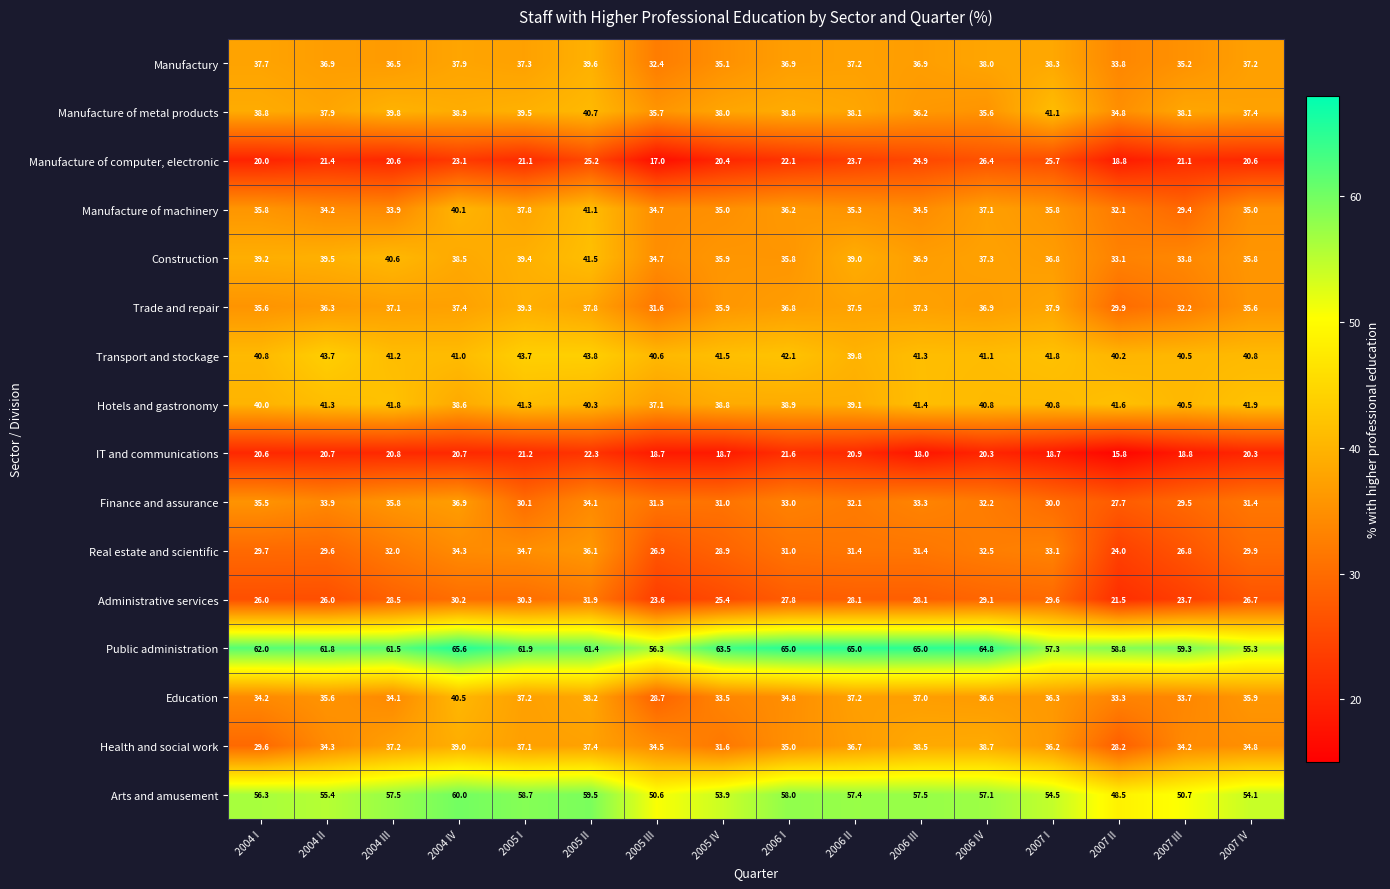

The Public administration series shows 84.4 at 2005 I. True or false?

False